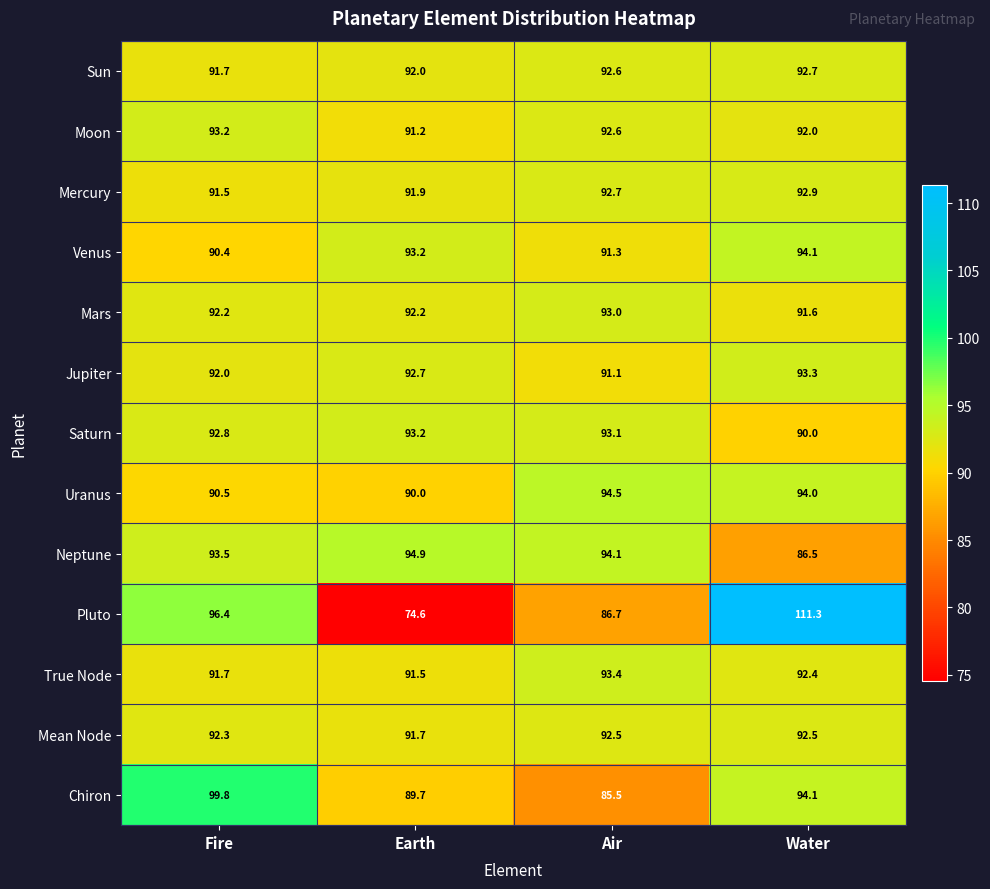

What is the average value of the Chiron series?

92.3